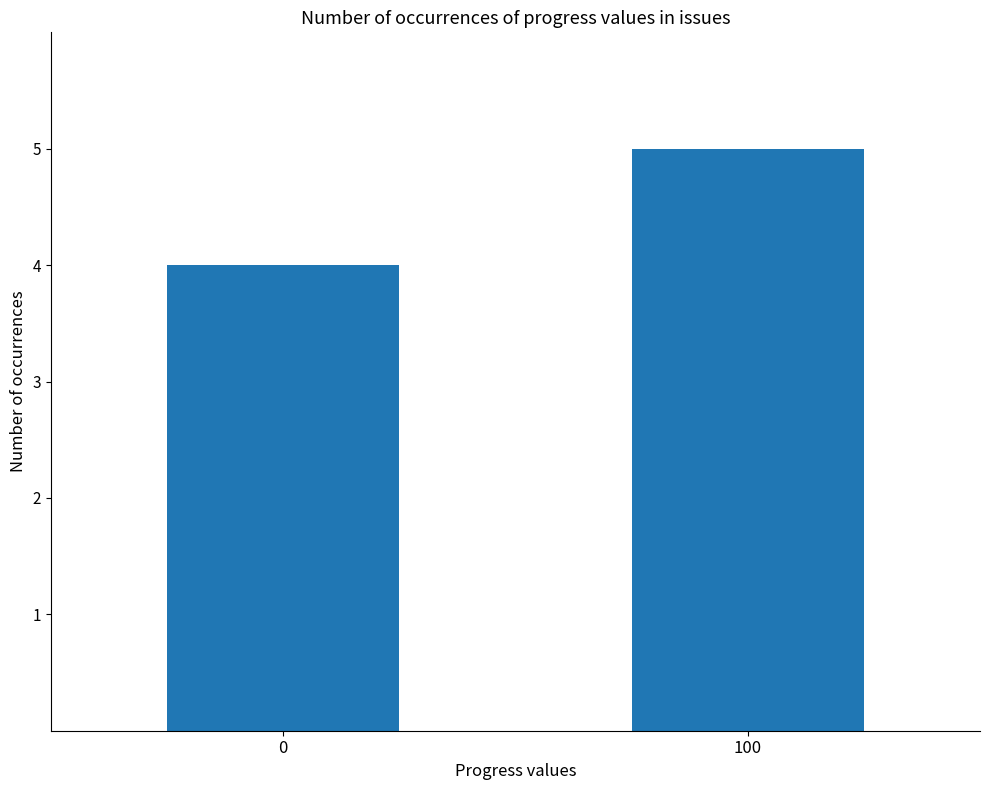

What is the greatest value displayed?

5